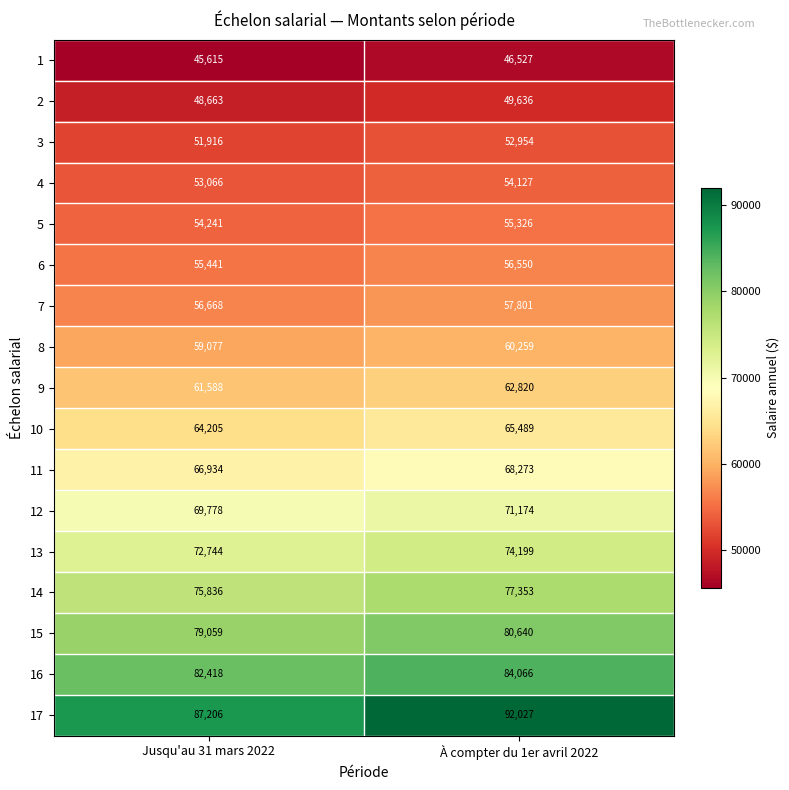

True or false: 7 has a value of 35494 at À compter du 1er avril 2022.

False